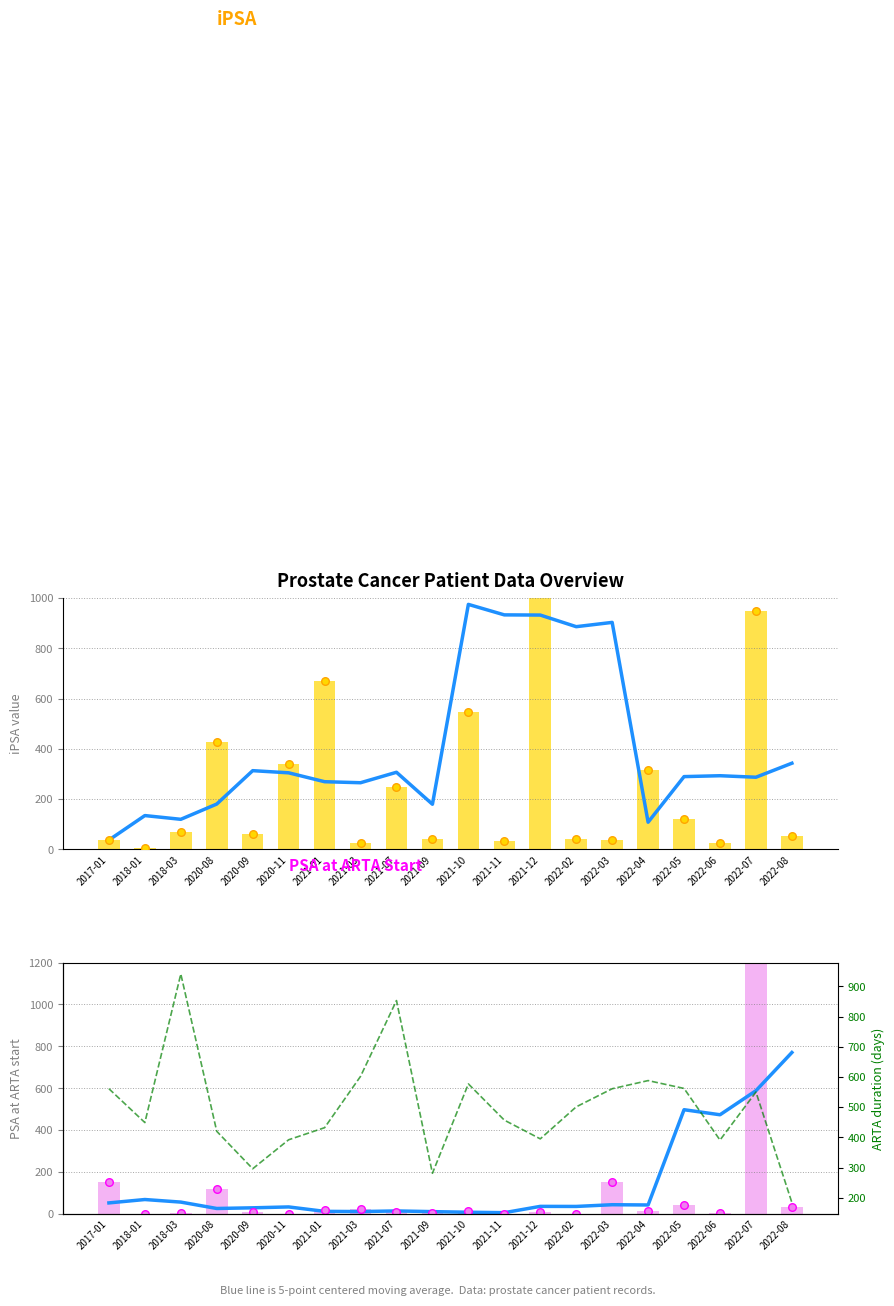

At which category is the sum across all series the highest?

2021-12